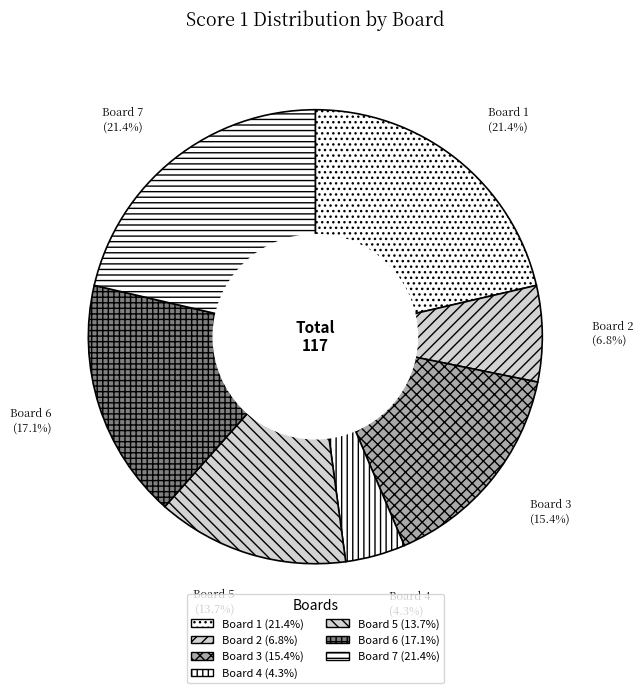

Which slice is the smallest?

Board 4